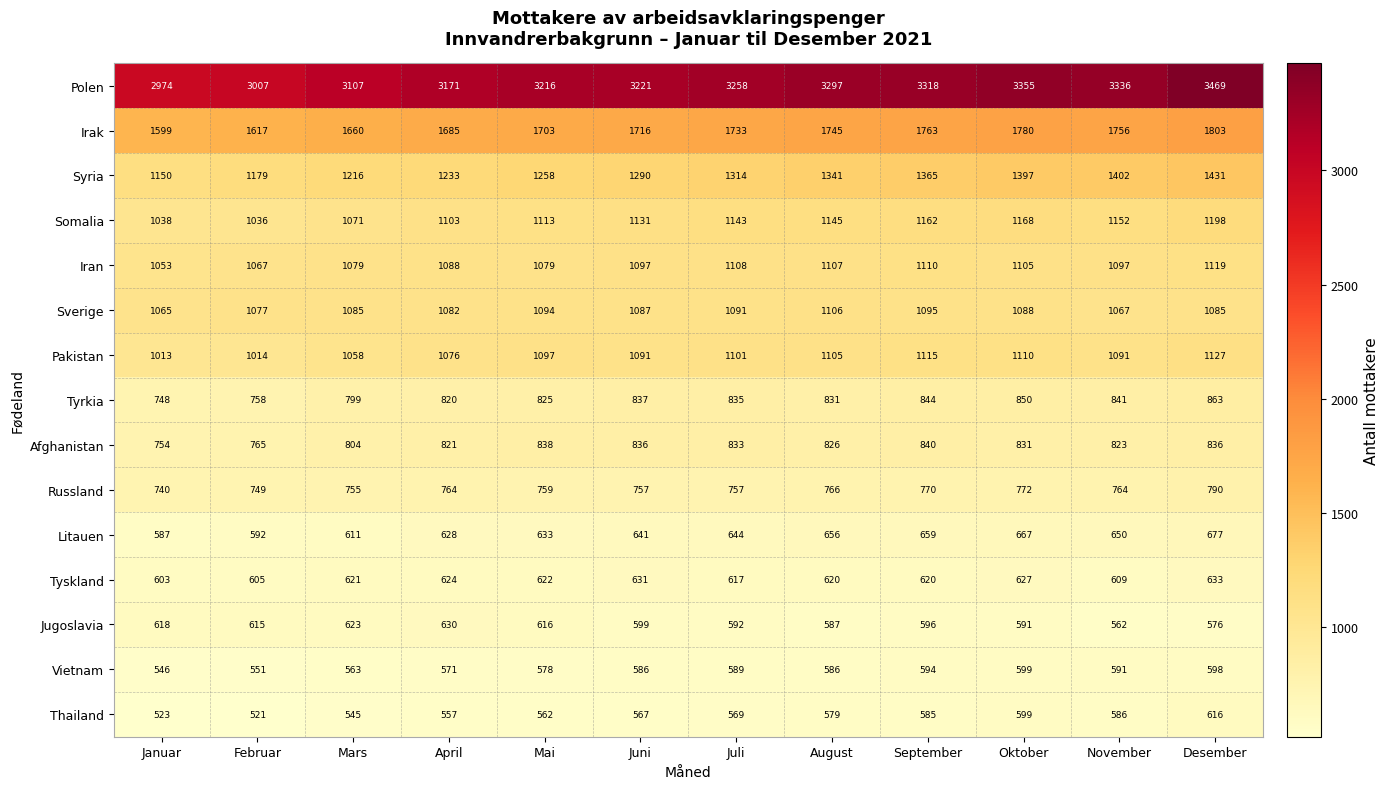

Is it true that Vietnam equals 546 at Januar?

True